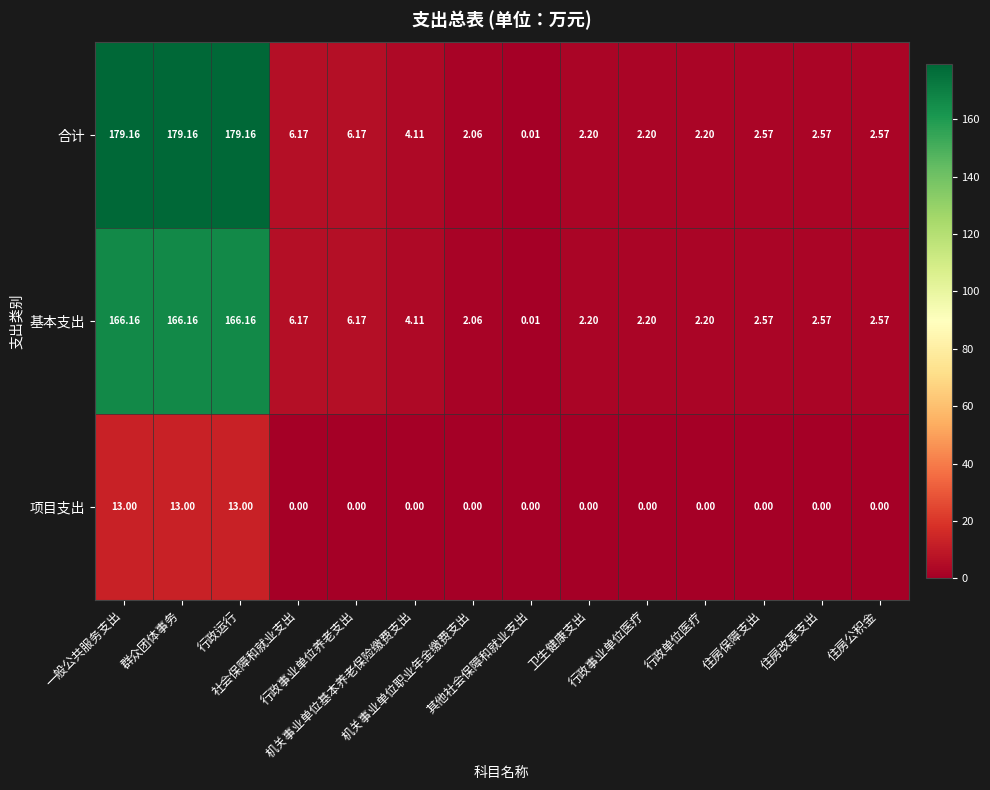

Rank the series by their maximum value, from highest to lowest.

合计, 基本支出, 项目支出